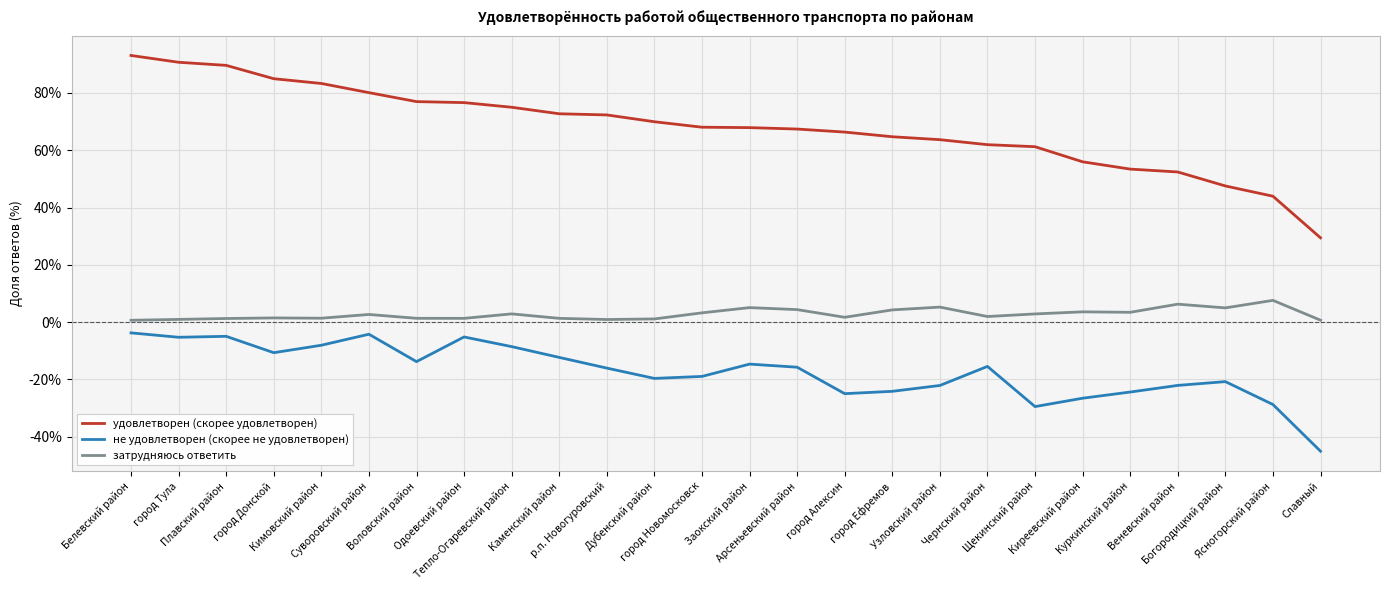

True or false: удовлетворен (скорее удовлетворен) has a value of 125.9 at Суворовский район.

False